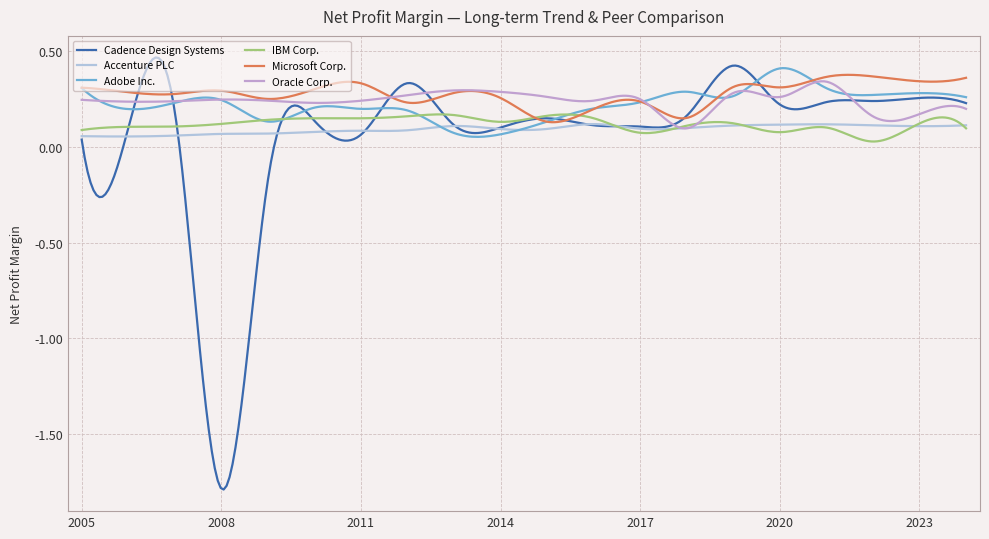

Reading left to right, list all the values displayed in this chart.

Cadence Design Systems: 2005-12-31=0.0	2006-12-30=0.1	2007-12-29=0.2	2008-12-31=-1.8	2009-12-31=-0.2	2010-12-31=0.1	2011-12-31=0.1	2012-12-29=0.3	2013-12-28=0.1	2014-12-31=0.1	2015-12-31=0.1	2016-12-31=0.1	2017-12-30=0.1	2018-12-29=0.2	2019-12-28=0.4	2020-12-31=0.2	2021-12-31=0.2	2022-12-31=0.2	2023-12-31=0.3	2024-12-31=0.2
Accenture PLC: 2005-12-31=0.1	2006-12-30=0.1	2007-12-29=0.1	2008-12-31=0.1	2009-12-31=0.1	2010-12-31=0.1	2011-12-31=0.1	2012-12-29=0.1	2013-12-28=0.1	2014-12-31=0.1	2015-12-31=0.1	2016-12-31=0.1	2017-12-30=0.1	2018-12-29=0.1	2019-12-28=0.1	2020-12-31=0.1	2021-12-31=0.1	2022-12-31=0.1	2023-12-31=0.1	2024-12-31=0.1
Adobe Inc.: 2005-12-31=0.3	2006-12-30=0.2	2007-12-29=0.2	2008-12-31=0.2	2009-12-31=0.1	2010-12-31=0.2	2011-12-31=0.2	2012-12-29=0.2	2013-12-28=0.1	2014-12-31=0.1	2015-12-31=0.1	2016-12-31=0.2	2017-12-30=0.2	2018-12-29=0.3	2019-12-28=0.3	2020-12-31=0.4	2021-12-31=0.3	2022-12-31=0.3	2023-12-31=0.3	2024-12-31=0.3
IBM Corp.: 2005-12-31=0.1	2006-12-30=0.1	2007-12-29=0.1	2008-12-31=0.1	2009-12-31=0.1	2010-12-31=0.1	2011-12-31=0.1	2012-12-29=0.2	2013-12-28=0.2	2014-12-31=0.1	2015-12-31=0.2	2016-12-31=0.1	2017-12-30=0.1	2018-12-29=0.1	2019-12-28=0.1	2020-12-31=0.1	2021-12-31=0.1	2022-12-31=0.0	2023-12-31=0.1	2024-12-31=0.1
Microsoft Corp.: 2005-12-31=0.3	2006-12-30=0.3	2007-12-29=0.3	2008-12-31=0.3	2009-12-31=0.2	2010-12-31=0.3	2011-12-31=0.3	2012-12-29=0.2	2013-12-28=0.3	2014-12-31=0.3	2015-12-31=0.1	2016-12-31=0.2	2017-12-30=0.2	2018-12-29=0.2	2019-12-28=0.3	2020-12-31=0.3	2021-12-31=0.4	2022-12-31=0.4	2023-12-31=0.3	2024-12-31=0.4
Oracle Corp.: 2005-12-31=0.2	2006-12-30=0.2	2007-12-29=0.2	2008-12-31=0.2	2009-12-31=0.2	2010-12-31=0.2	2011-12-31=0.2	2012-12-29=0.3	2013-12-28=0.3	2014-12-31=0.3	2015-12-31=0.3	2016-12-31=0.2	2017-12-30=0.2	2018-12-29=0.1	2019-12-28=0.3	2020-12-31=0.3	2021-12-31=0.3	2022-12-31=0.2	2023-12-31=0.2	2024-12-31=0.2